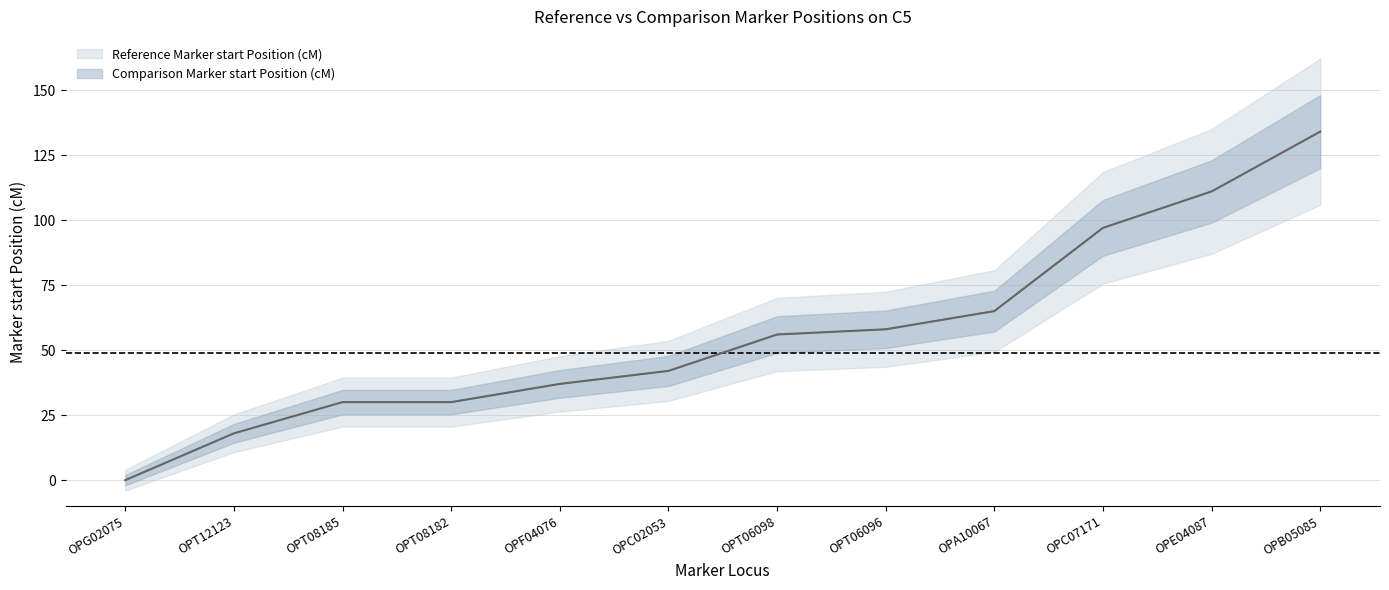

At which label does Comparison Marker start Position (cM) reach its peak?

OPB05085